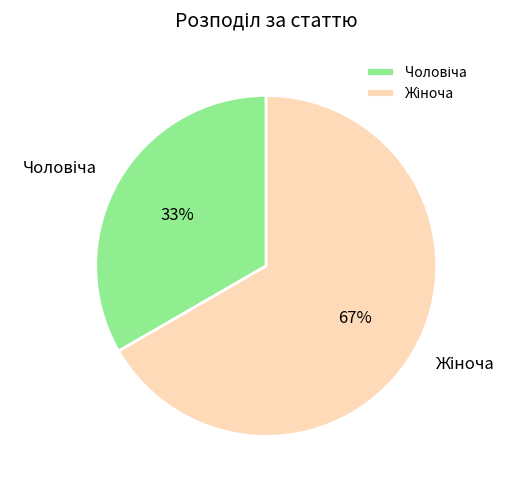

To the nearest percent, what is the average slice percentage?

50%